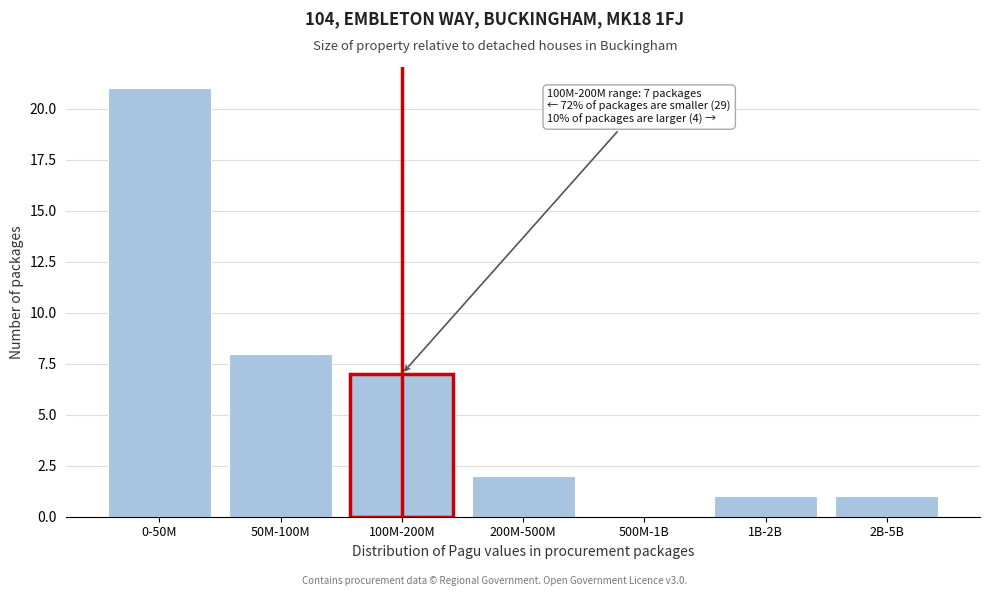

Reading left to right, transcribe all the data shown in this chart.

0-50M=21	50M-100M=8	100M-200M=7	200M-500M=2	500M-1B=0	1B-2B=1	2B-5B=1